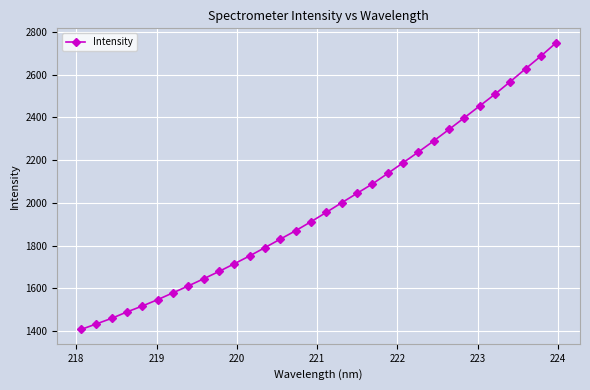

Is this an area chart (filled region under the line)?

No